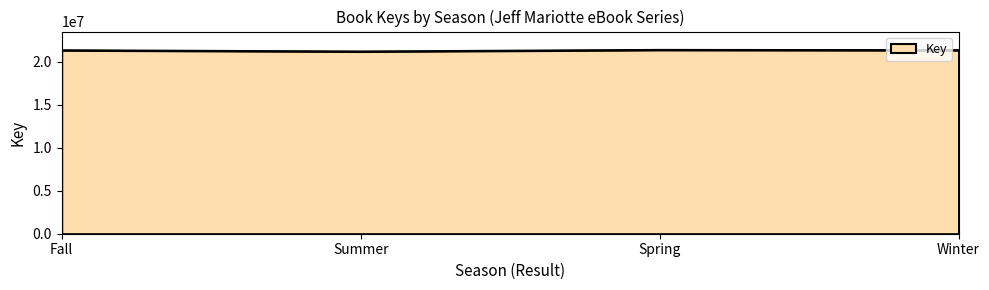

At which label does the data first exceed 21355672?

Spring